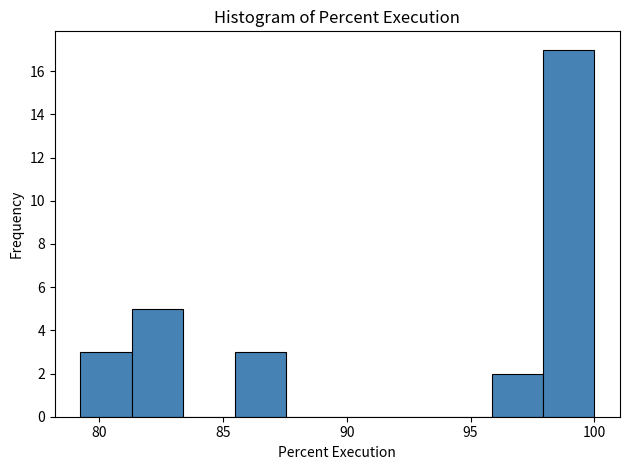

Reading left to right, list every bar in this chart as the range it spans on the x-axis followed by its height. Neither the bar edges nor the heights are printed on the chart, so give them approximately, as read against the axes.

79.0 to 81.5: 3
81.5 to 83.5: 5
83.5 to 85.5: 0
85.5 to 87.5: 3
87.5 to 89.5: 0
89.5 to 91.5: 0
91.5 to 94.0: 0
94.0 to 96.0: 0
96.0 to 98.0: 2
98.0 to 100.0: 17